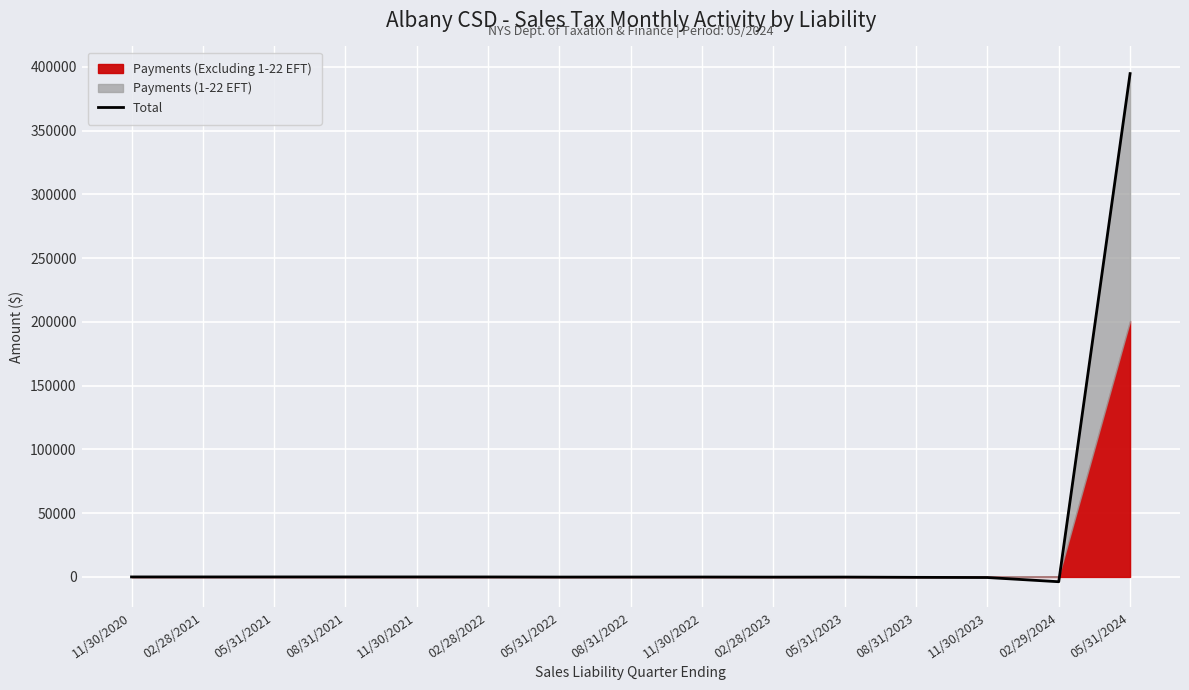

Reading left to right, list all the values displayed in this chart.

-3.8	-7.1	-5.3	-4.3	-9.1	-26.1	-106.0	-89.3	-80.1	-150.1	-122.8	-324.4	-463.0	-3766.2	394577.7